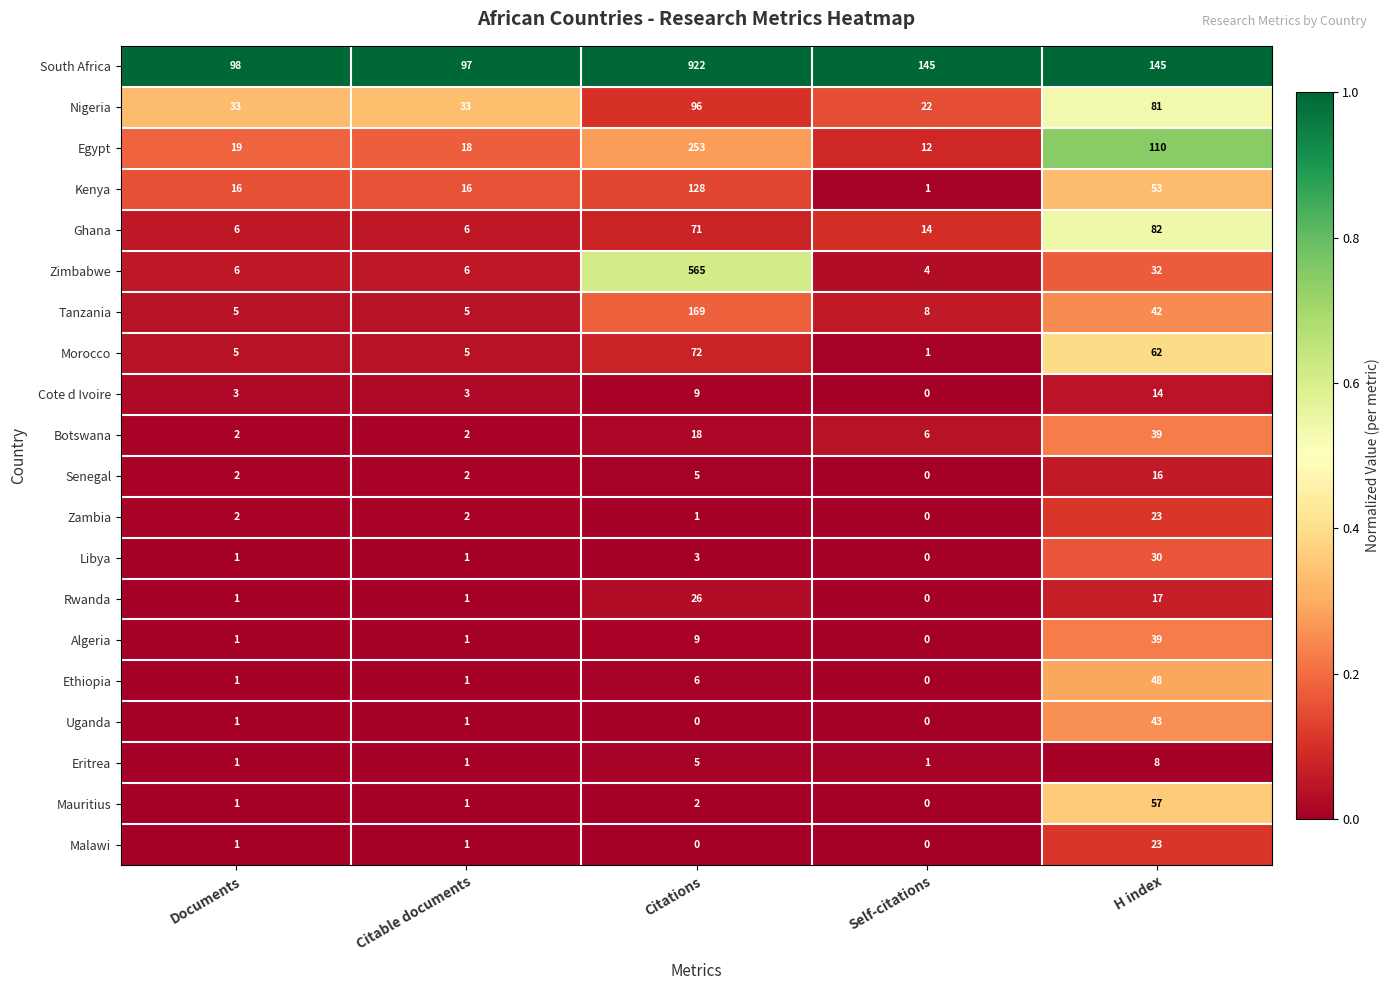

What is the spread (max minus min) of values at Citable documents?

96